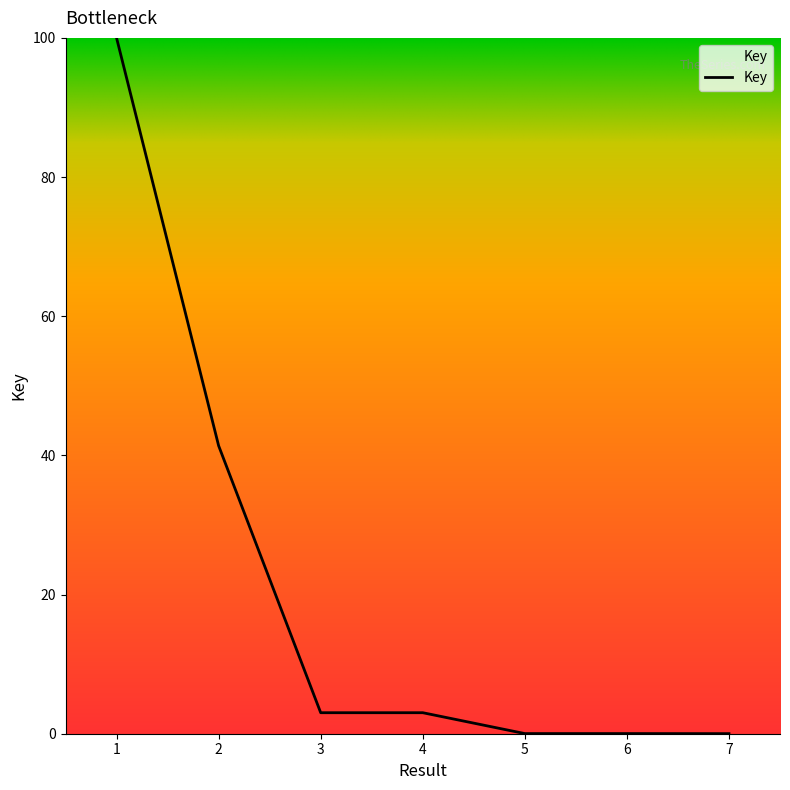

Count the number of values greater than 3.

4